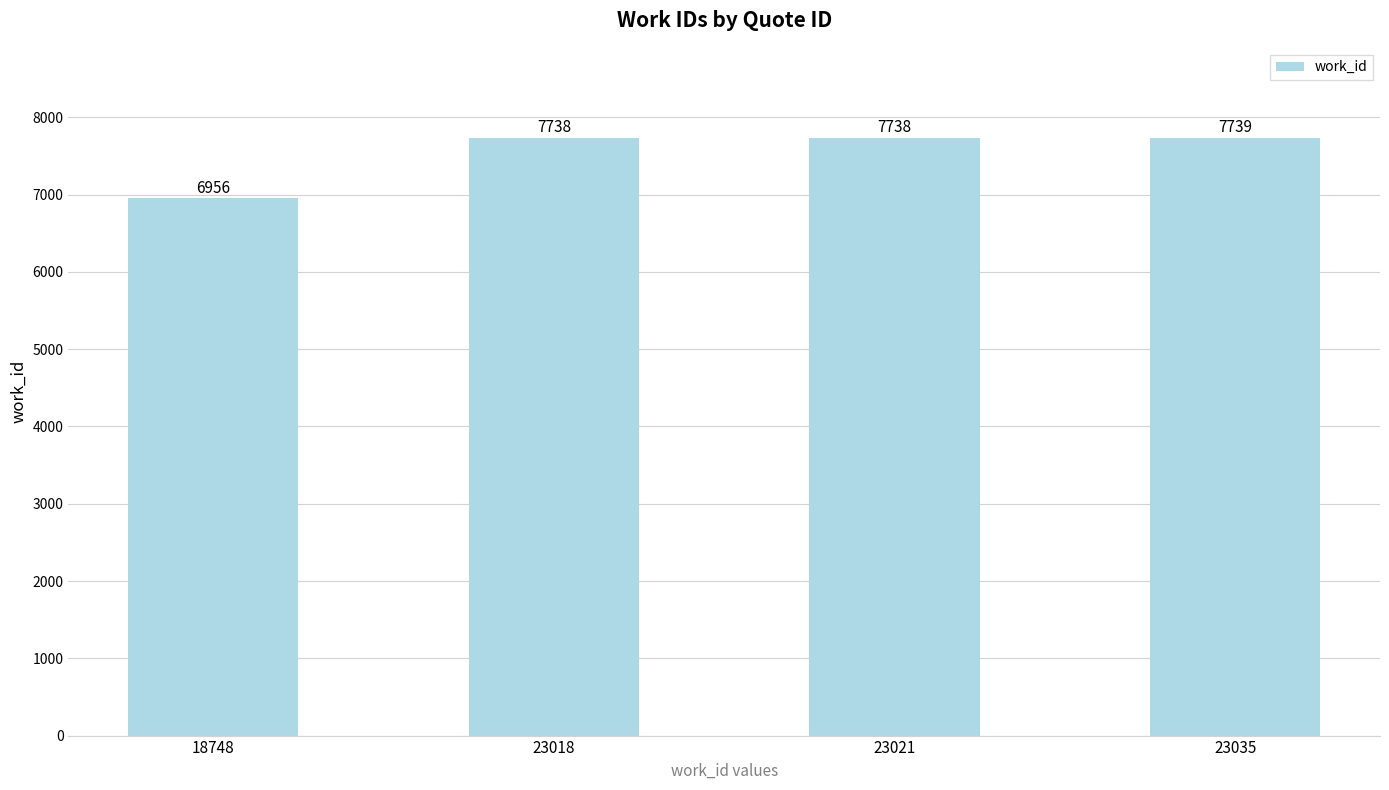

Reading right to left, what are all the values shown in this chart?

23035=7739	23021=7738	23018=7738	18748=6956